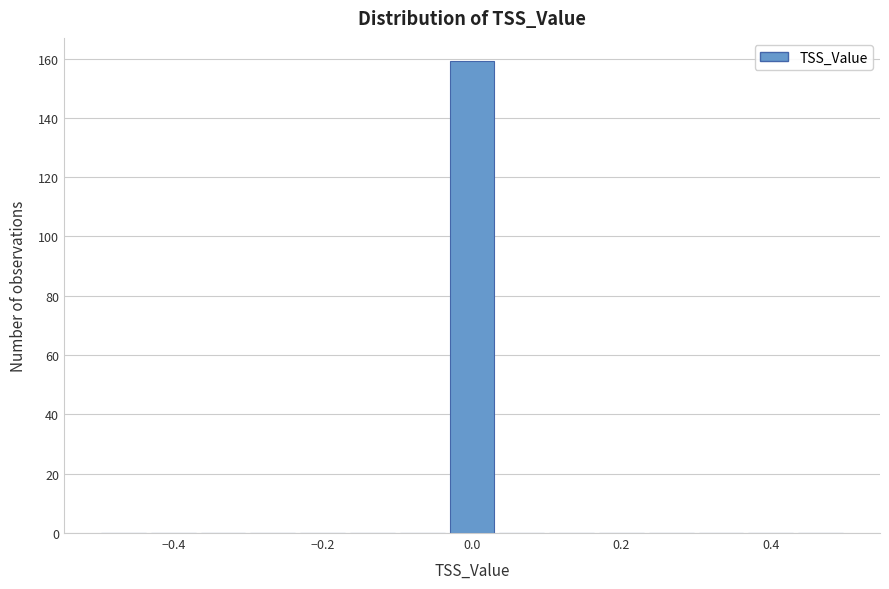

Read against the x-axis, roughly where is the centre of the tallest bar?

0.00